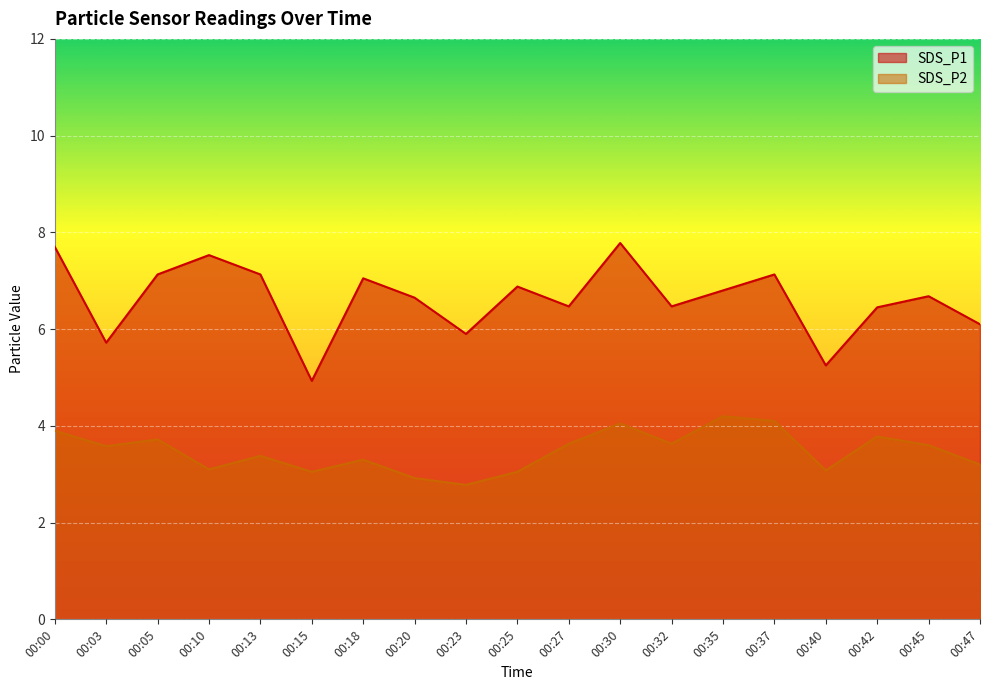

What is the value of the SDS_P1 point at the 18th from the left?

6.7